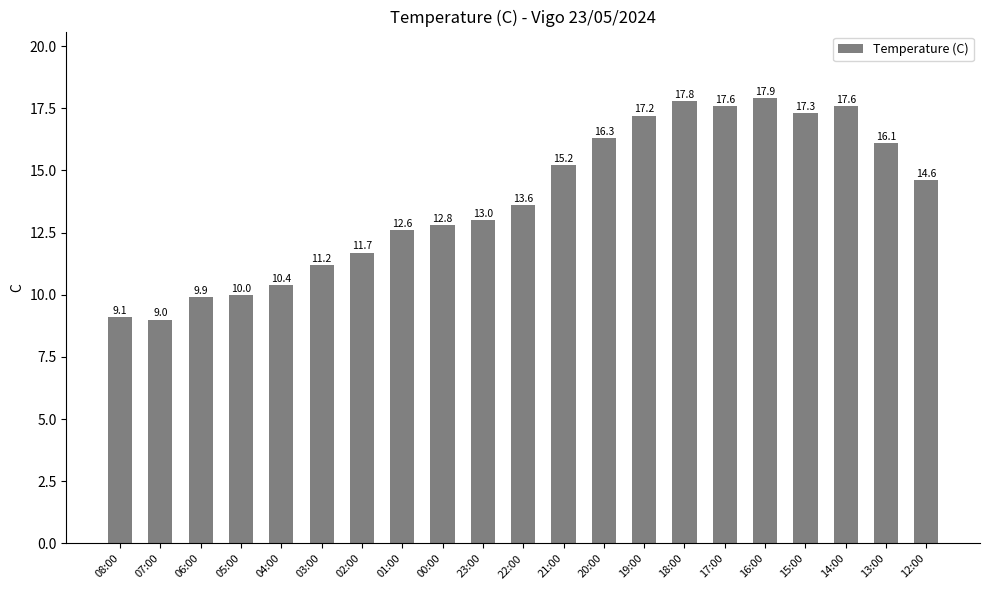

Reading right to left, list all the values displayed in this chart.

14.6	16.1	17.6	17.3	17.9	17.6	17.8	17.2	16.3	15.2	13.6	13.0	12.8	12.6	11.7	11.2	10.4	10.0	9.9	9.0	9.1